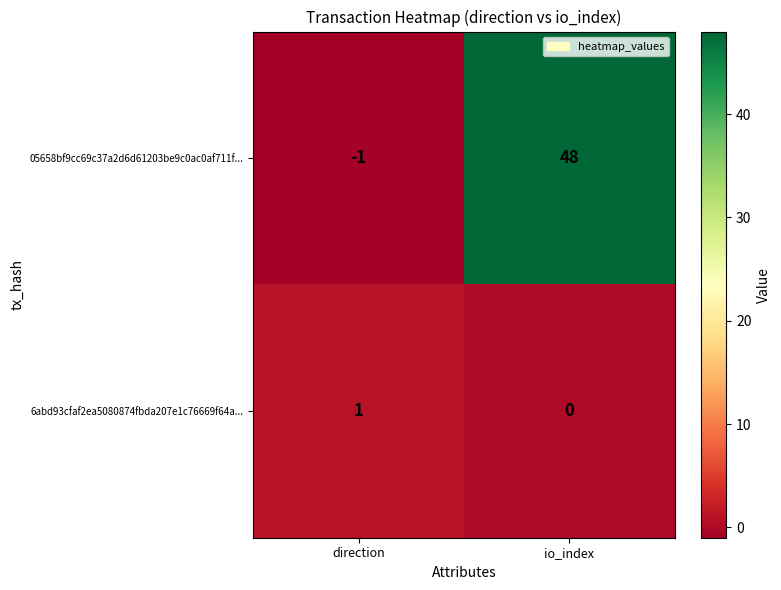

Where is 05658bf9cc69c37a2d6d61203be9c0ac0af711f... nearest to the value 23?

direction